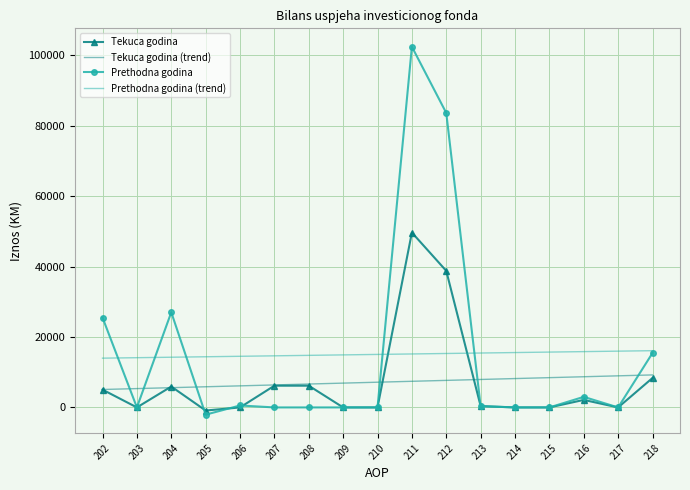

Rank the series by their maximum value, from highest to lowest.

Prethodna godina, Tekuca godina, Prethodna godina (trend), Tekuca godina (trend)